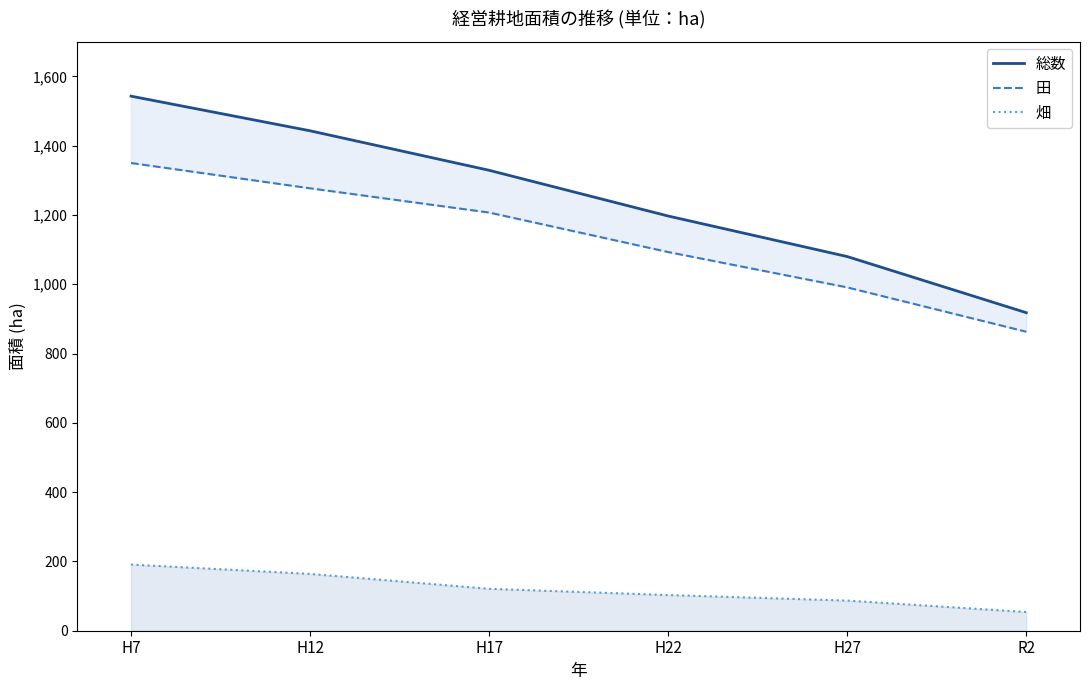

How many lines are shown in the chart?

3